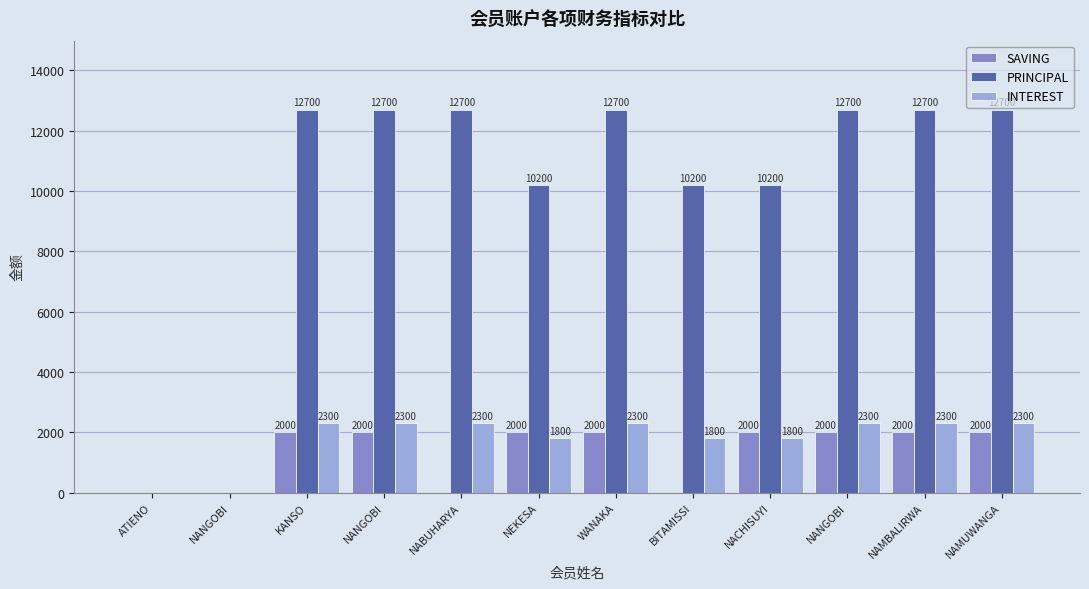

Reading left to right, extract all data points from this chart.

SAVING: ATIENO=0	NANGOBI=0	KANSO=2000	NANGOBI=2000	NABUHARYA=0	NEKESA=2000	WANAKA=2000	BITAMISSI=0	NACHISUYI=2000	NANGOBI=2000	NAMBALIRWA=2000	NAMUWANGA=2000
PRINCIPAL: ATIENO=0	NANGOBI=0	KANSO=12700	NANGOBI=12700	NABUHARYA=12700	NEKESA=10200	WANAKA=12700	BITAMISSI=10200	NACHISUYI=10200	NANGOBI=12700	NAMBALIRWA=12700	NAMUWANGA=12700
INTEREST: ATIENO=0	NANGOBI=0	KANSO=2300	NANGOBI=2300	NABUHARYA=2300	NEKESA=1800	WANAKA=2300	BITAMISSI=1800	NACHISUYI=1800	NANGOBI=2300	NAMBALIRWA=2300	NAMUWANGA=2300